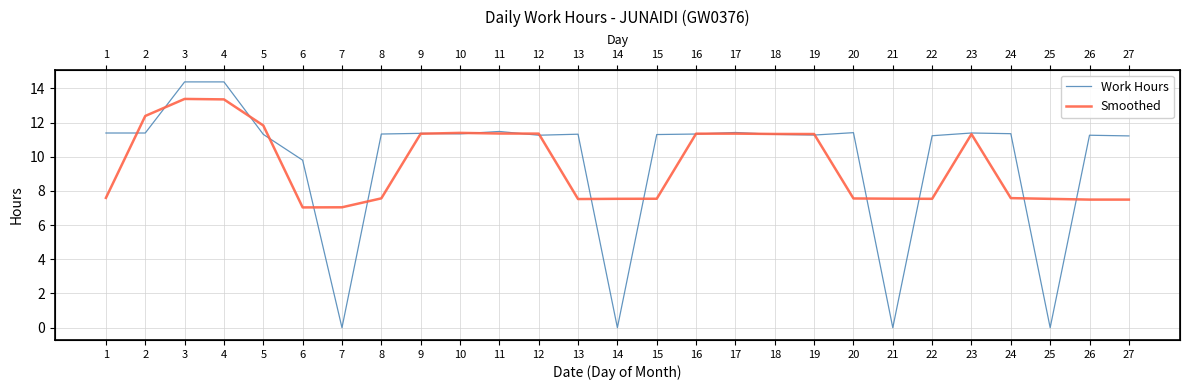

Reading left to right, transcribe all the data shown in this chart.

Work Hours: 11.4	11.4	14.4	14.4	11.3	9.8	0.0	11.3	11.4	11.3	11.5	11.3	11.3	0.0	11.3	11.3	11.4	11.3	11.3	11.4	0.0	11.2	11.4	11.3	0.0	11.3	11.2
Smoothed: 7.6	12.4	13.4	13.4	11.8	7.0	7.0	7.6	11.3	11.4	11.4	11.4	7.5	7.5	7.5	11.3	11.4	11.3	11.3	7.6	7.5	7.5	11.3	7.6	7.5	7.5	7.5